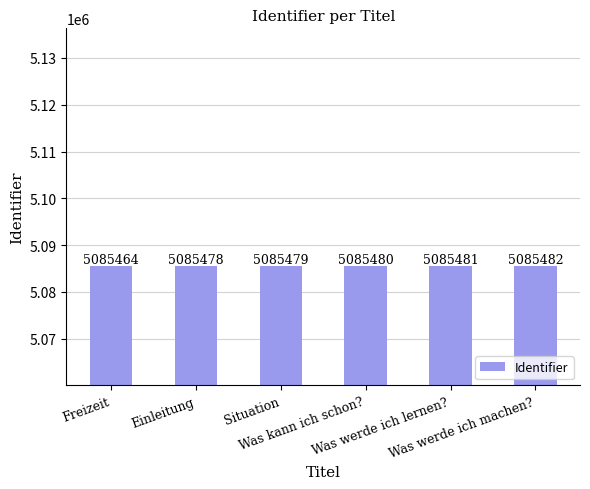

What position from the left is Freizeit?

1